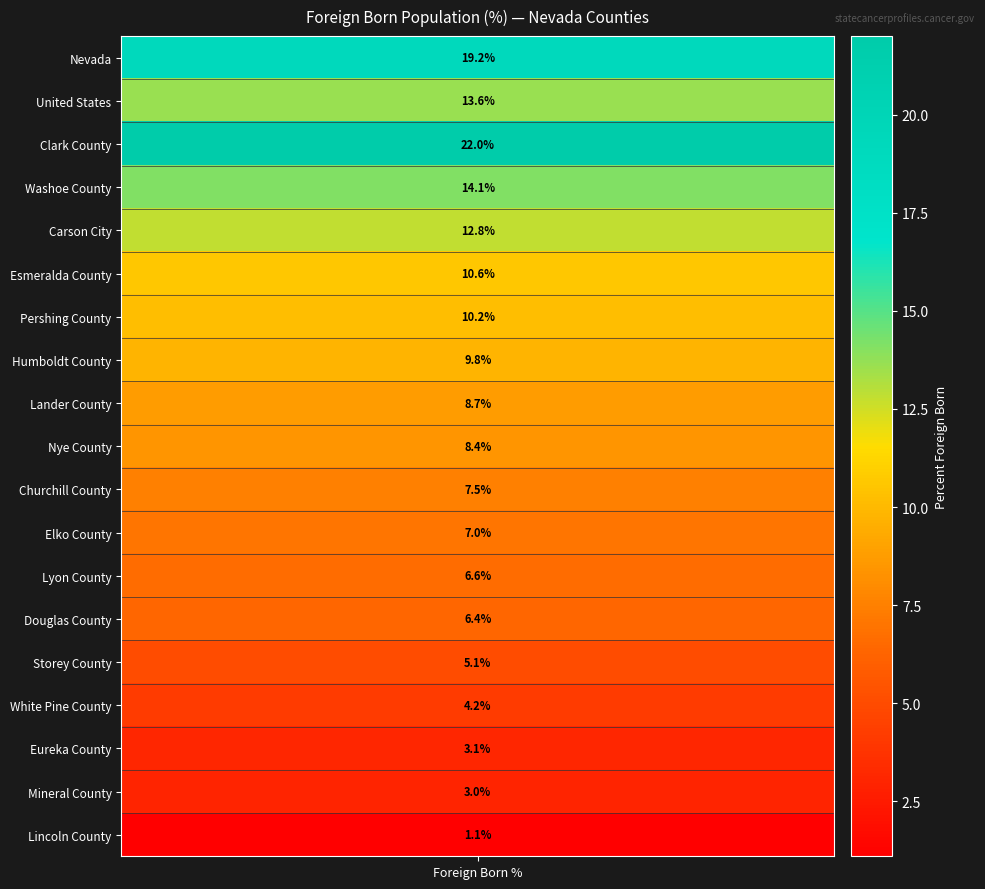

What is the difference between the maximum and minimum values?

20.9